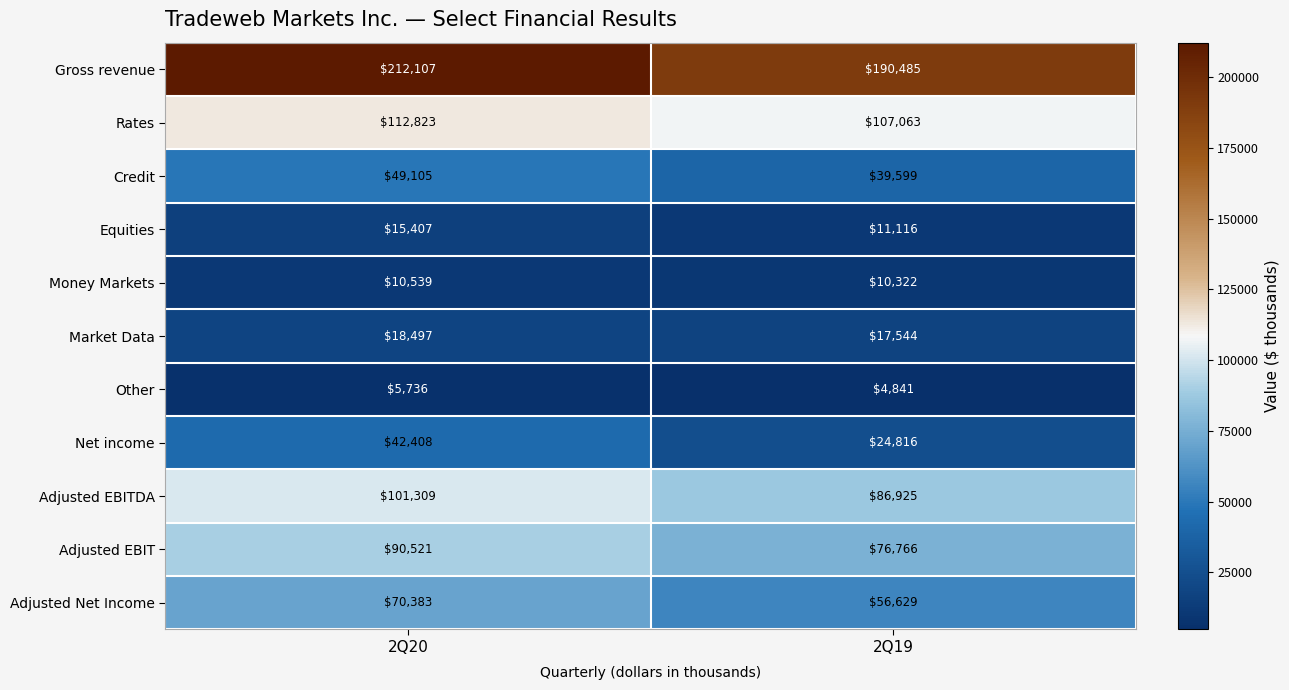

What is the total value across all series at 2Q20?

728835